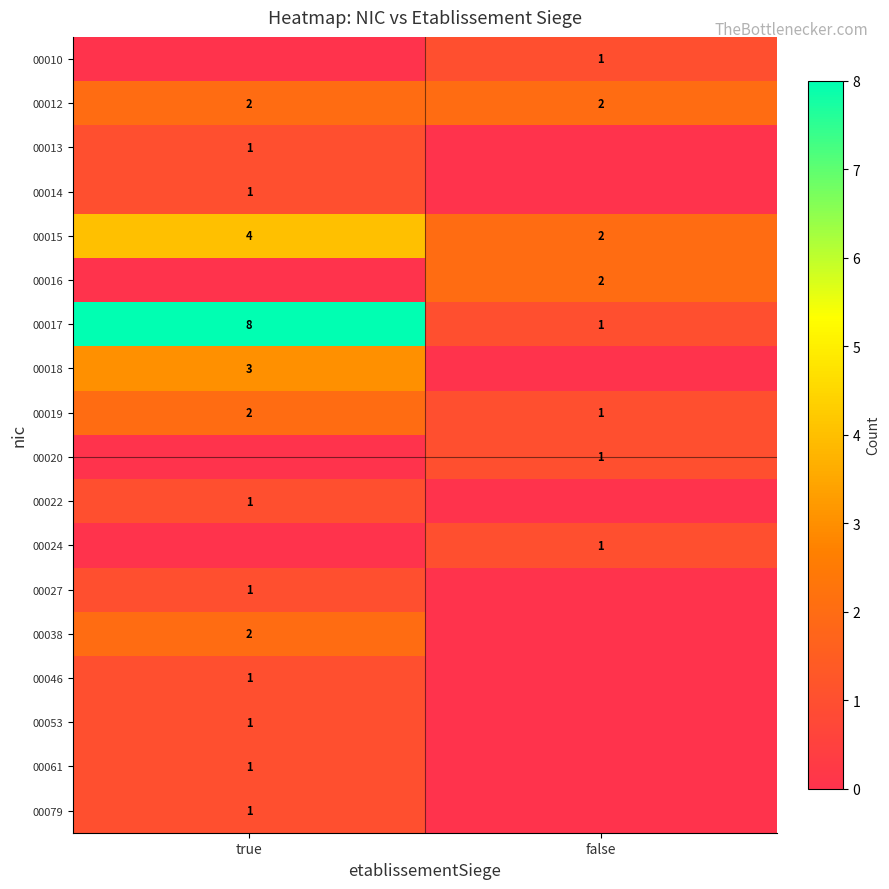

What is the sum of the 00012 values at true and false?

4